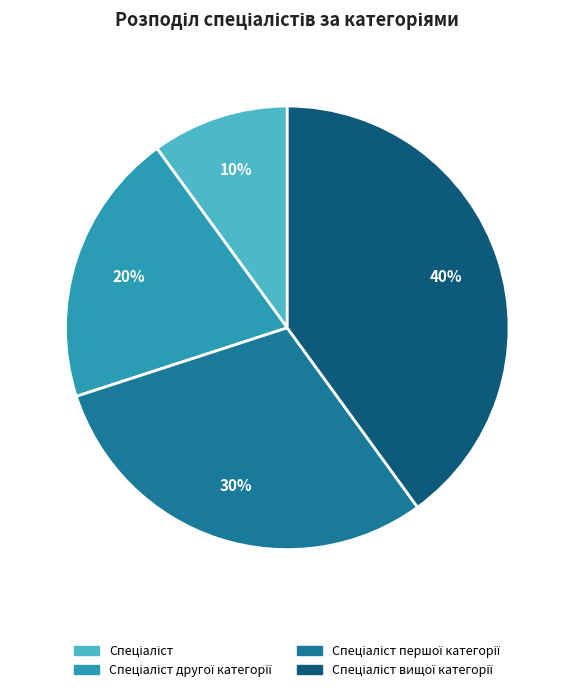

Does any single category account for the majority?

No